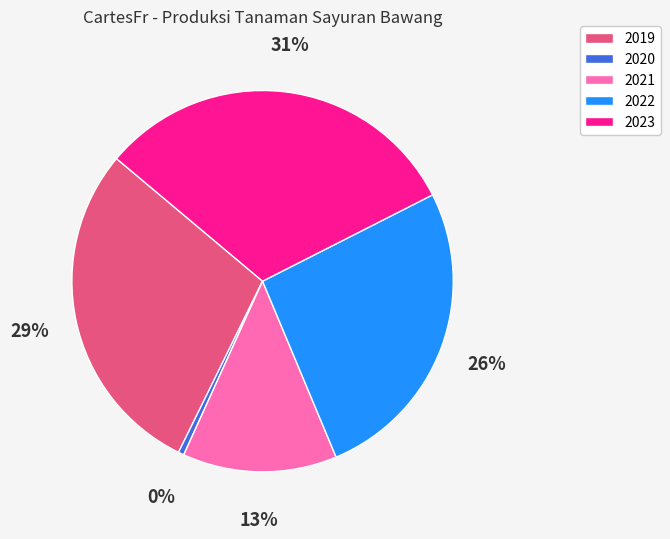

How many slices are in this pie chart?

5